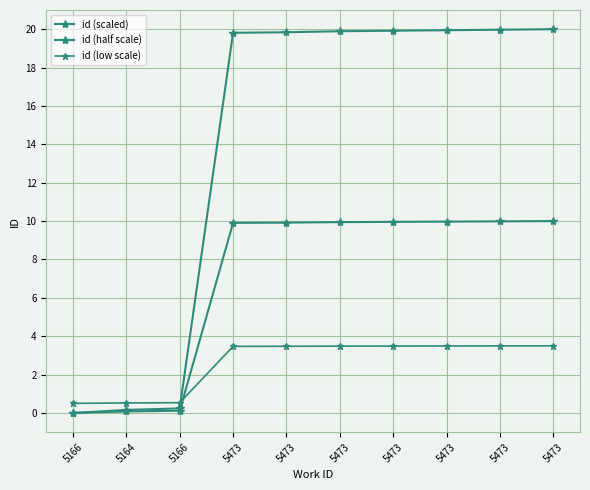

What is the label of the 4th point from the left?

5473